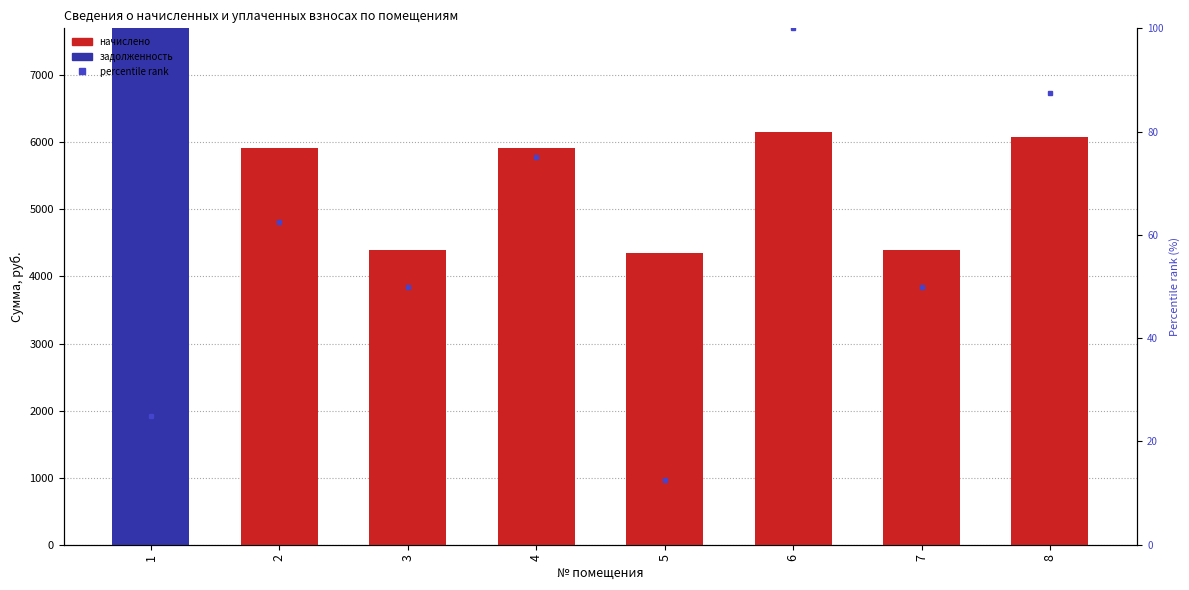

What is the difference between the percentile rank values at 7 and 6?

50.0